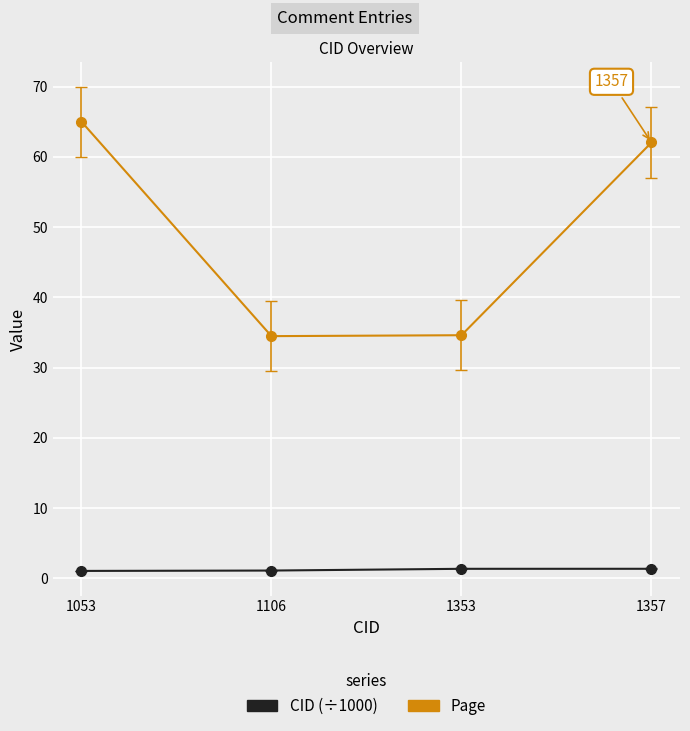

What is the value of the Page point at the 2nd from the left?

34.5